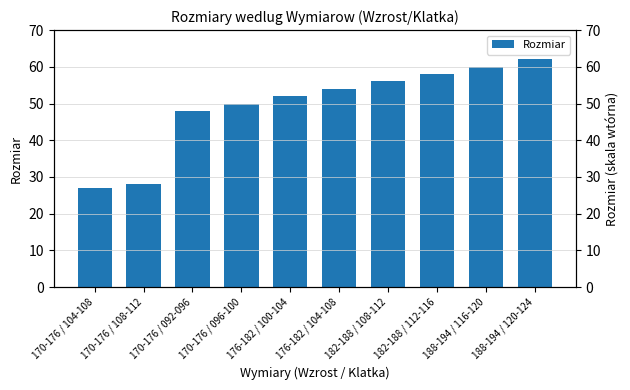

Reading left to right, transcribe all the data shown in this chart.

27	28	48	50	52	54	56	58	60	62